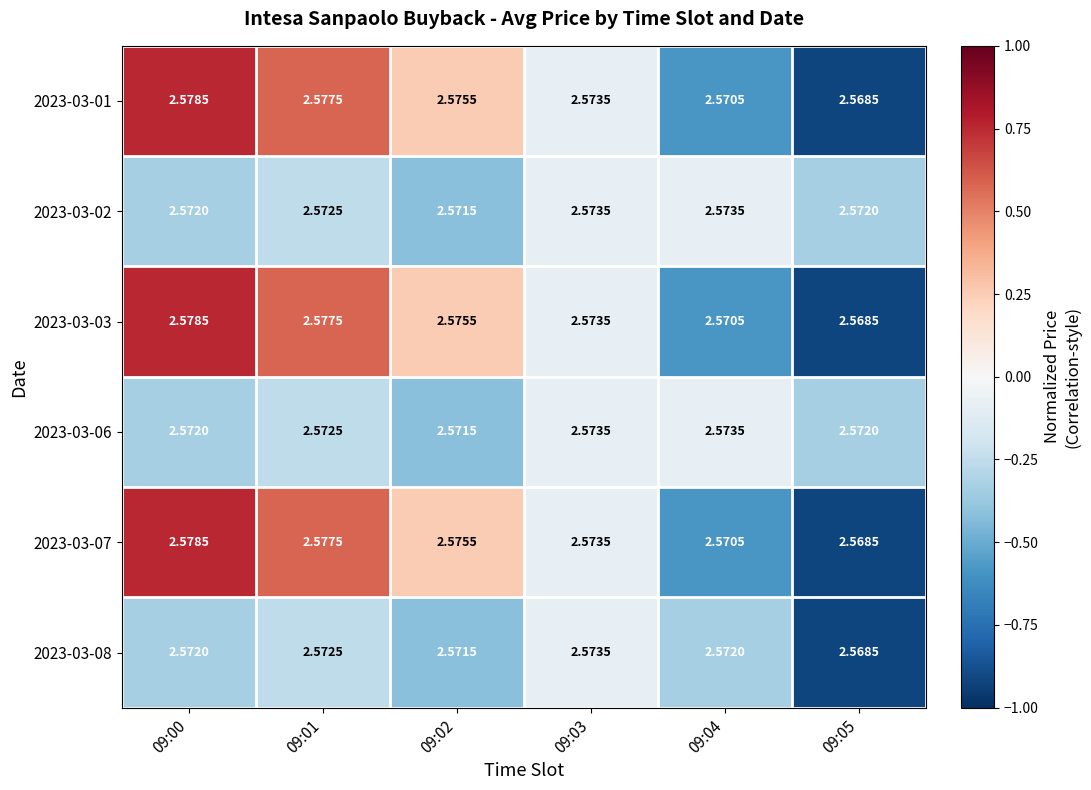

Is the value of 2023-03-06 at 09:00 greater than the value of 2023-03-01 at 09:04?

Yes